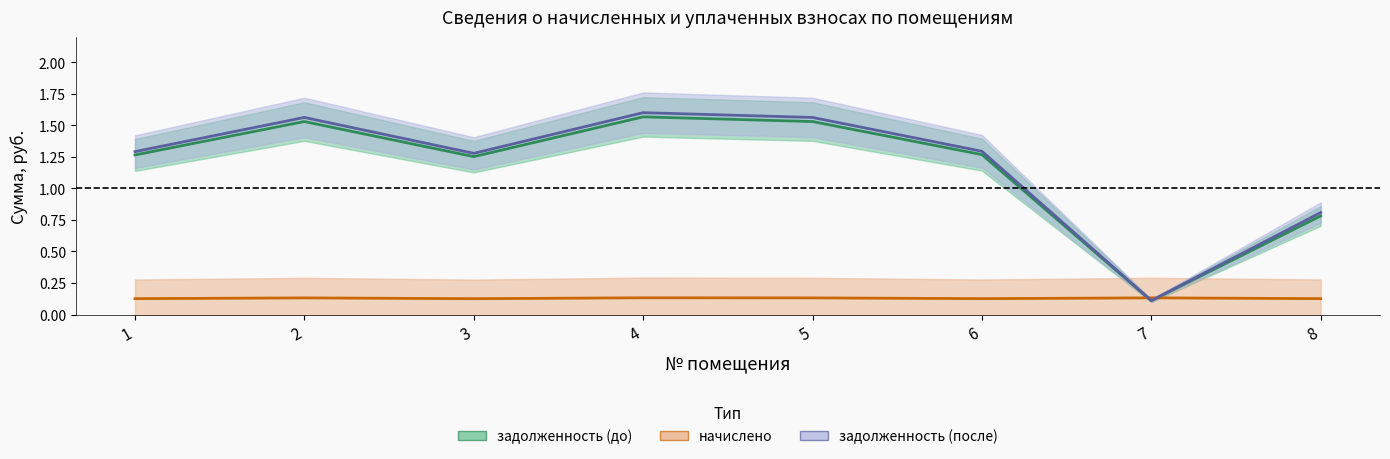

What is the sum of the задолженность (после) values at 7 and 1?

1.4